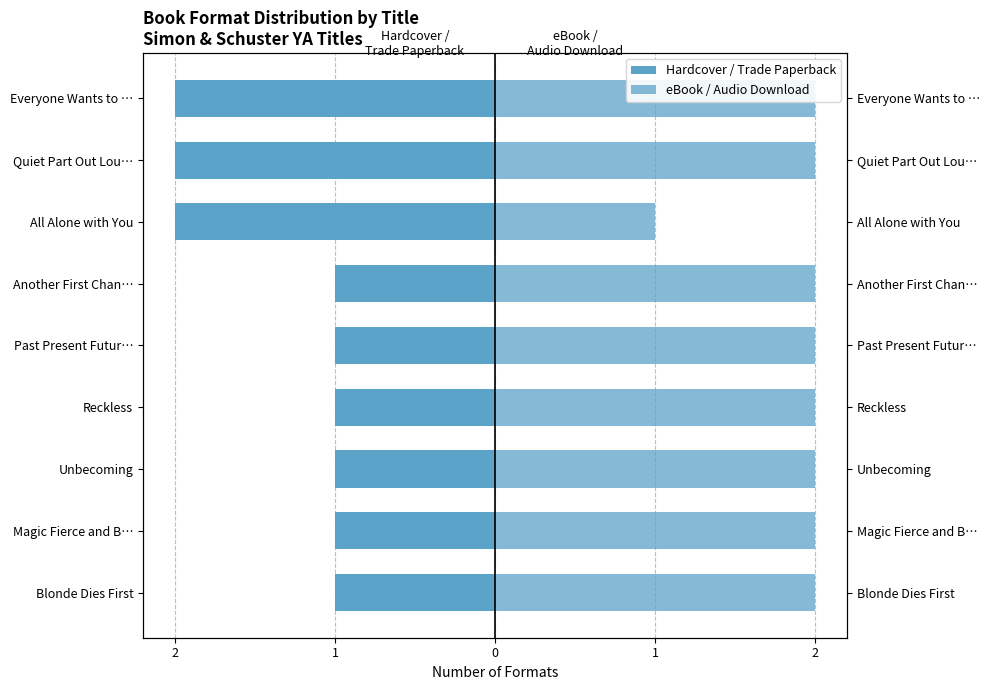

Is it true that eBook / Audio Download equals 2 at Reckless?

True